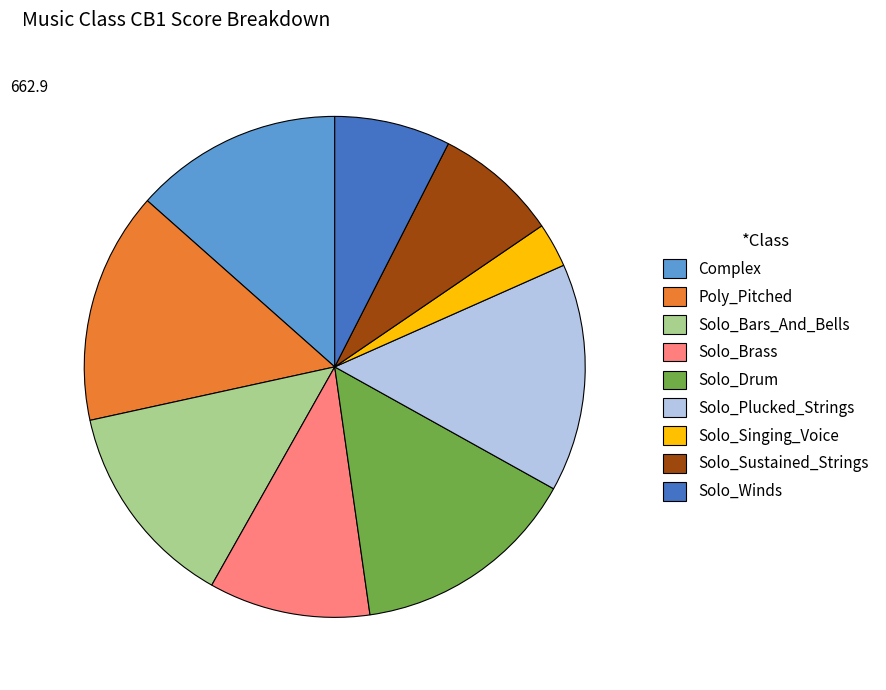

What is the smallest slice in the pie chart?

Solo_Singing_Voice